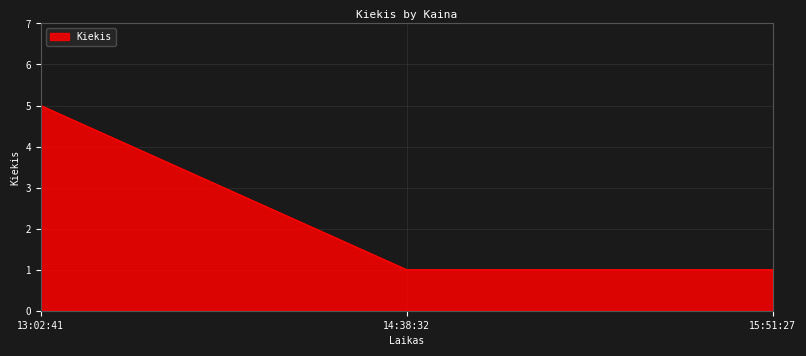

What position from the right is 14:38:32?

2